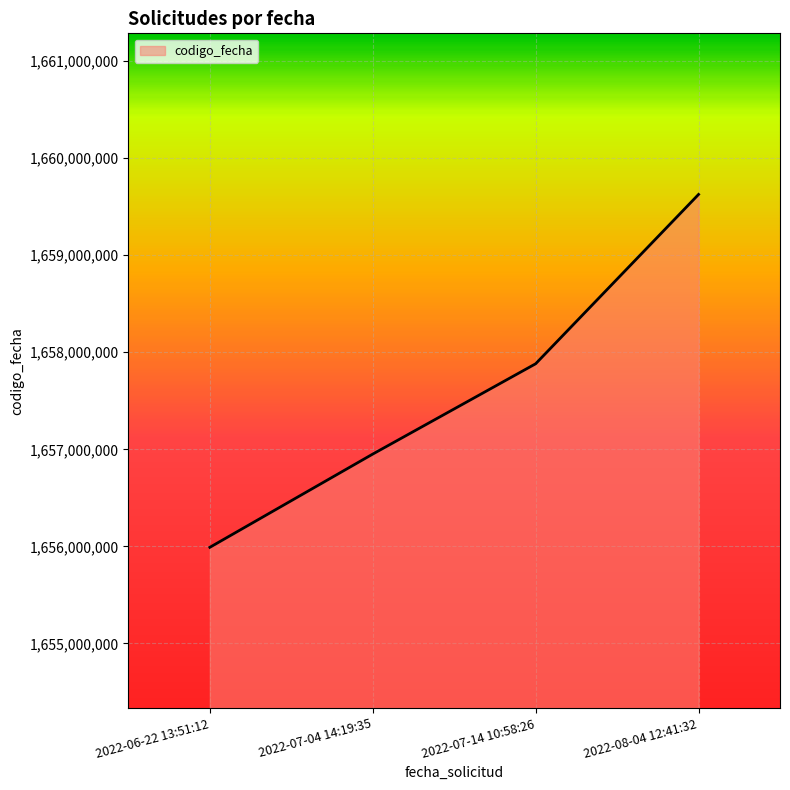

True or false: the data shows 878121597 at 2022-06-22 13:51:12.

False